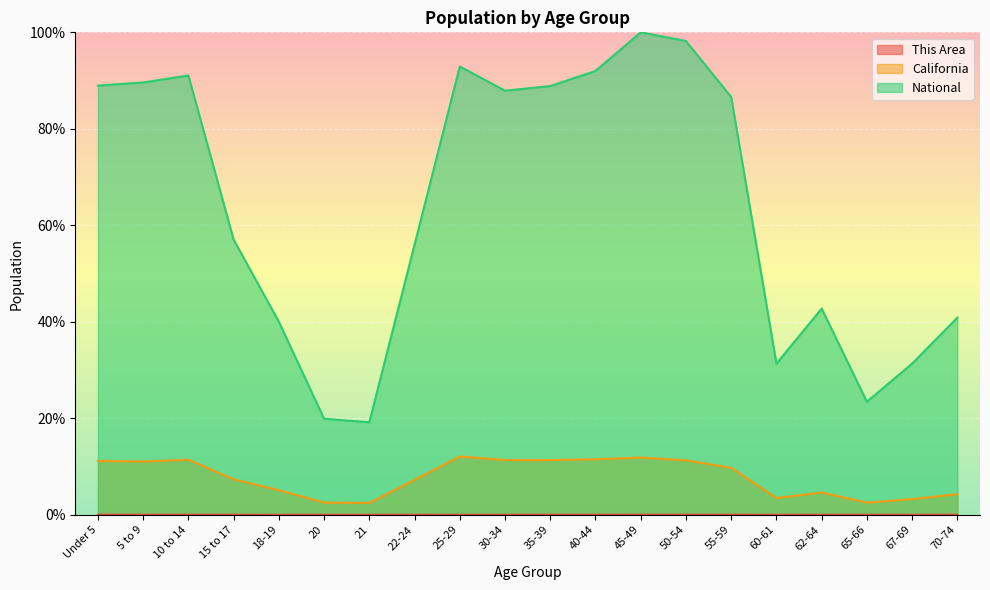

What is the label of the 14th point from the left?

50-54